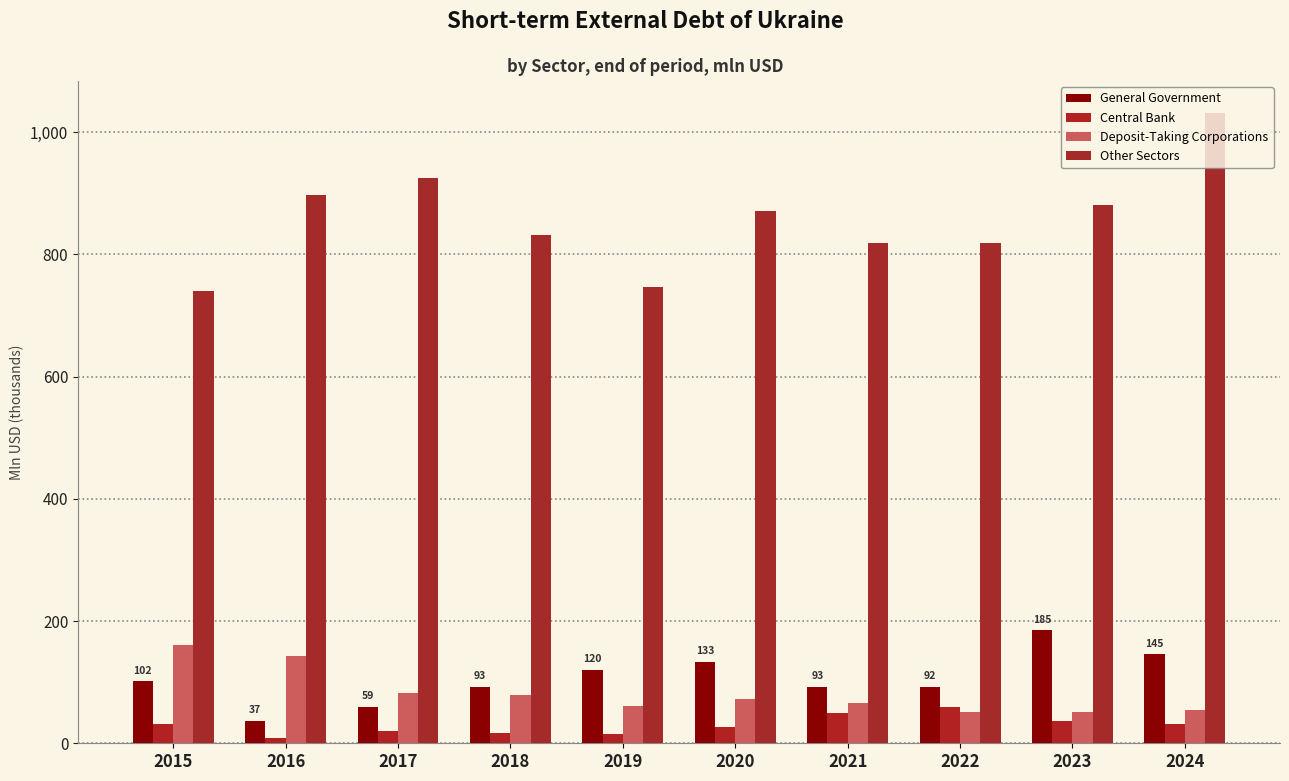

True or false: Deposit-Taking Corporations has a value of 54.6 at 2024.

True